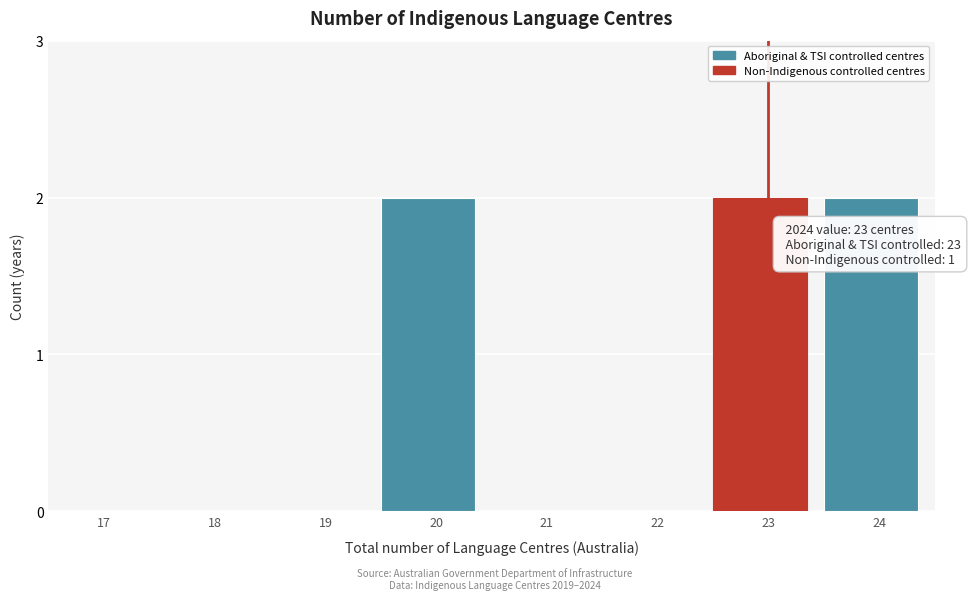

Reading right to left, transcribe all the data shown in this chart.

24=2	23=2	22=0	21=0	20=2	19=0	18=0	17=0